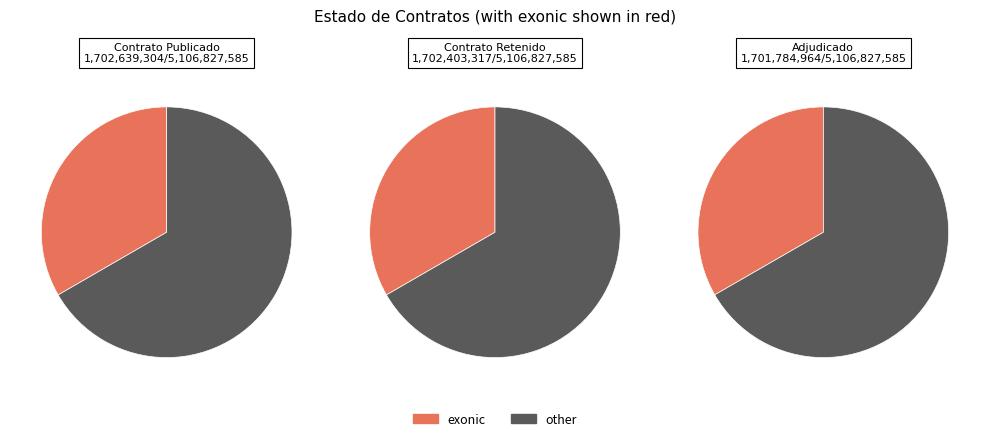

What is the ratio of the value at ADJ to the value at PUBC?

1.0